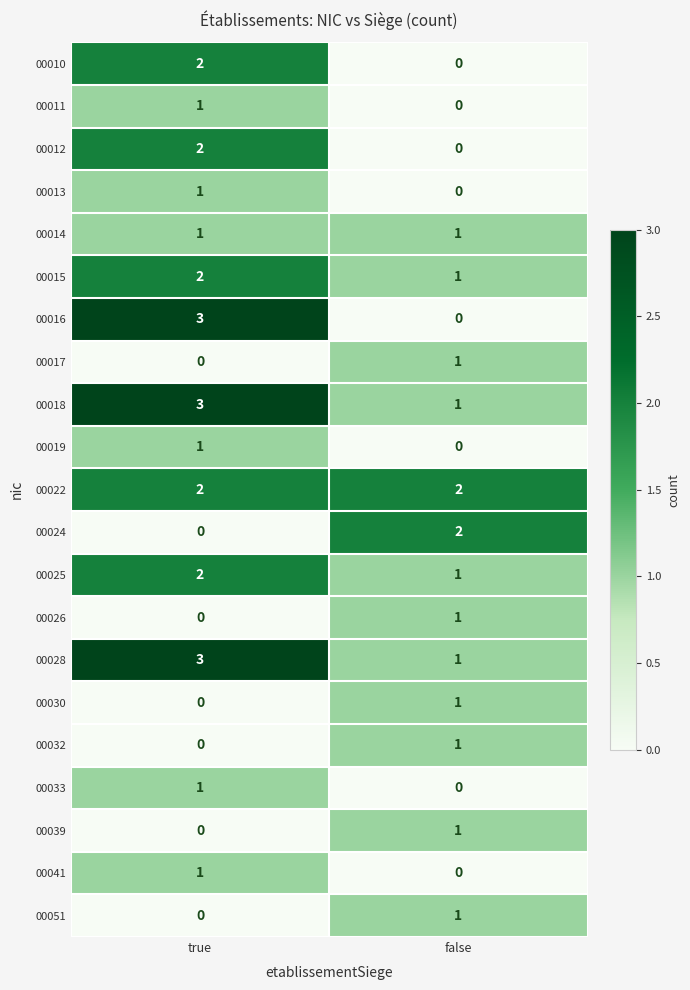

At which category does the chart reach its peak across all series?

true